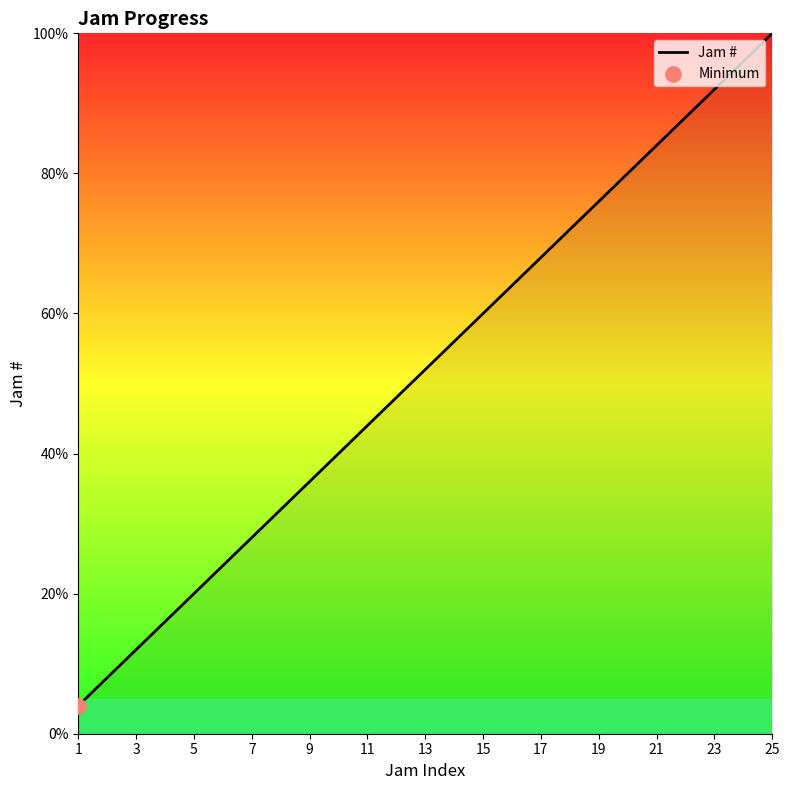

What is the maximum value shown in the chart?

100.0